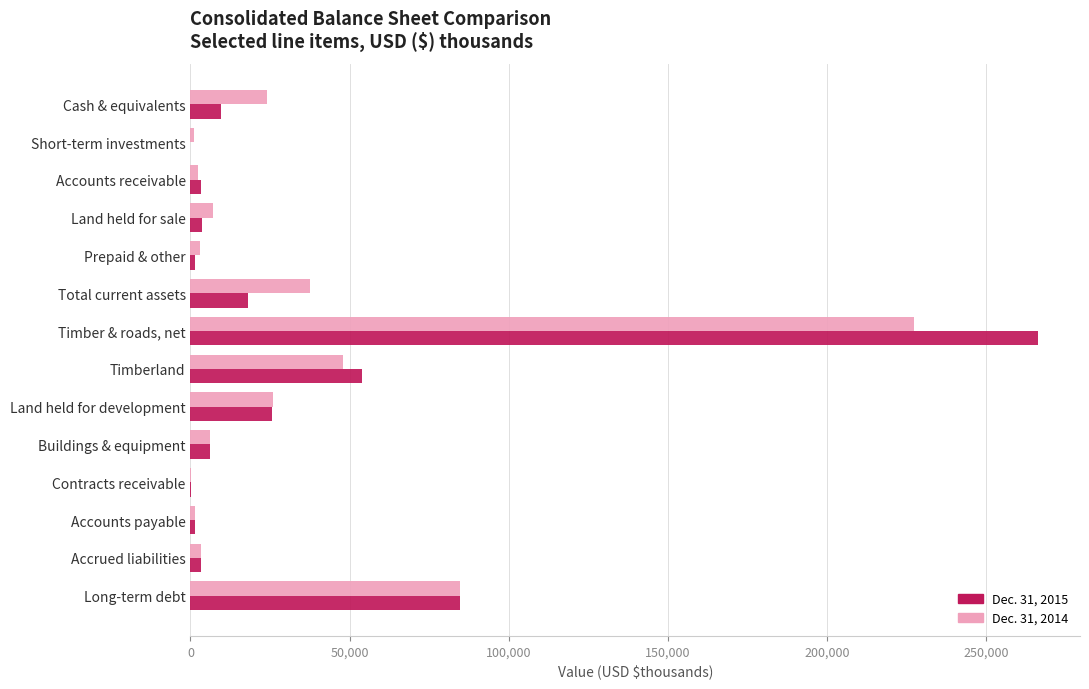

What is the total value across all series at Cash & equivalents?

33734